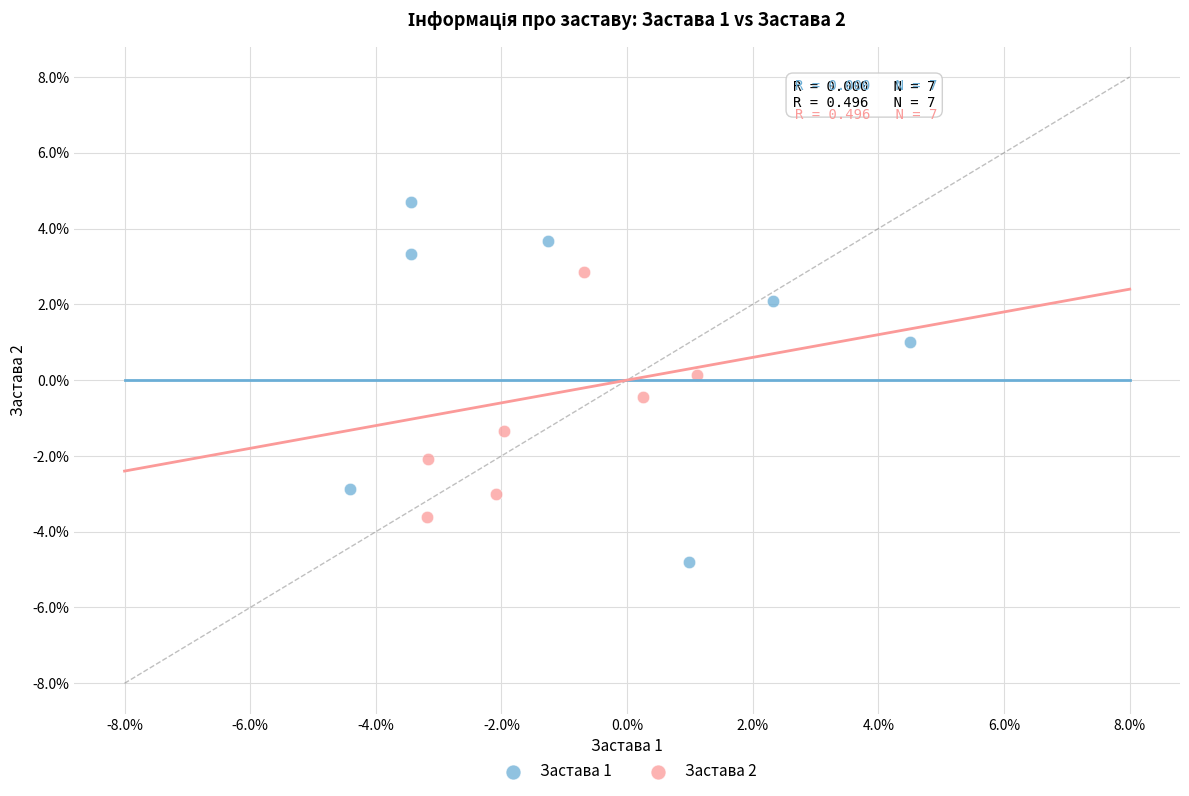

Which series has the widest spread of Y values?

Застава 1